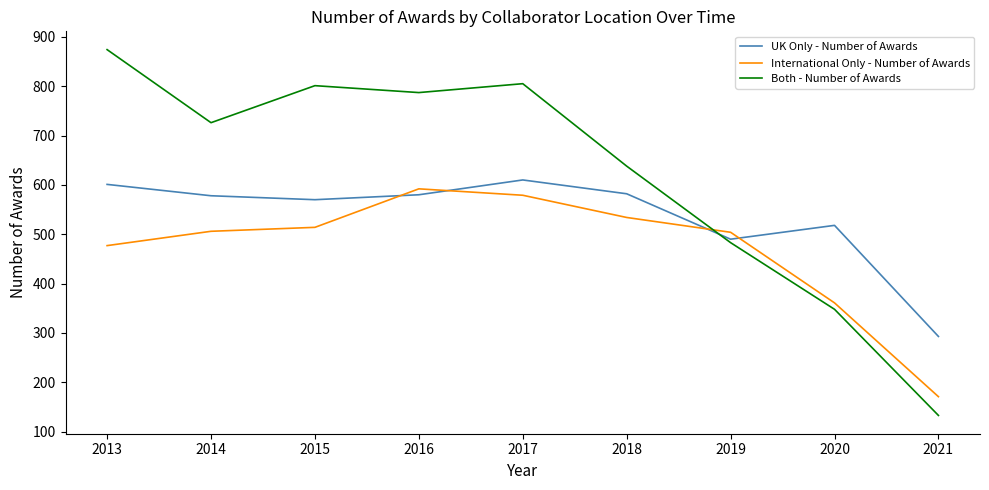

Between which two adjacent categories do International Only - Number of Awards and Both - Number of Awards first intersect?

2018 and 2019